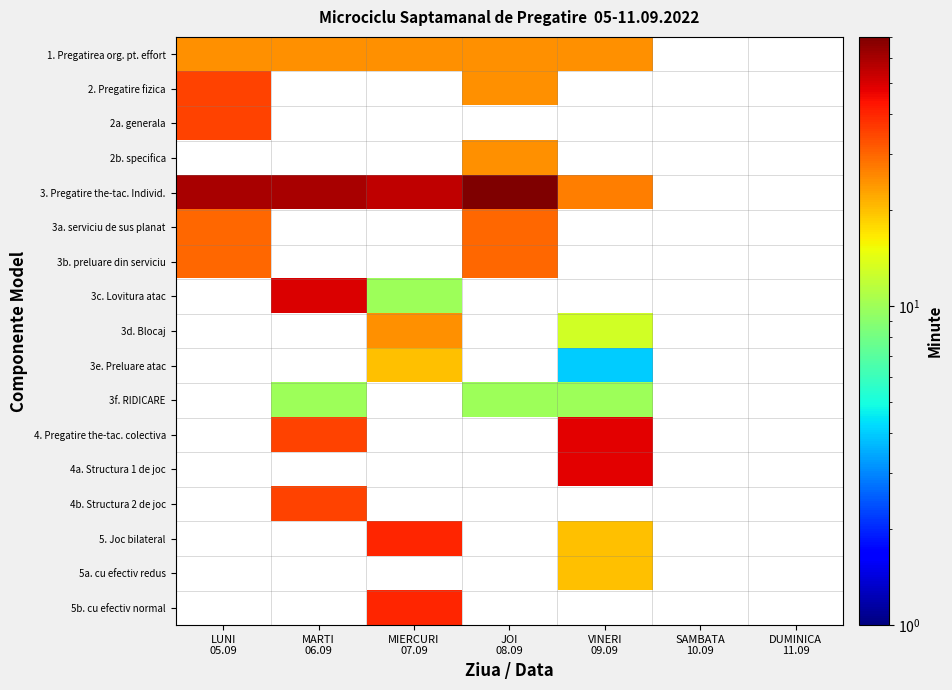

Rank the series by their maximum value, from lowest to highest.

3f. RIDICARE, 3e. Preluare atac, 5a. cu efectiv redus, 1. Pregatirea org. pt. effort, 2b. specifica, 3d. Blocaj, 3a. serviciu de sus planat, 3b. preluare din serviciu, 2. Pregatire fizica, 2a. generala, 4b. Structura 2 de joc, 5. Joc bilateral, 5b. cu efectiv normal, 4. Pregatire the-tac. colectiva, 4a. Structura 1 de joc, 3c. Lovitura atac, 3. Pregatire the-tac. Individ.